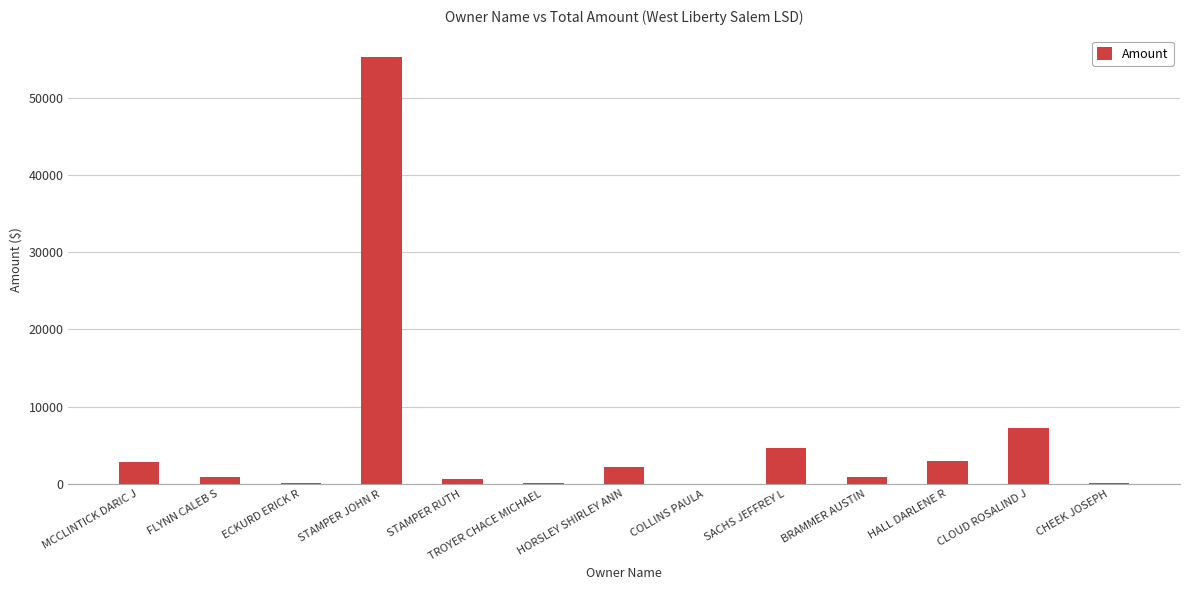

Read the value at MCCLINTICK DARIC J.

2767.8